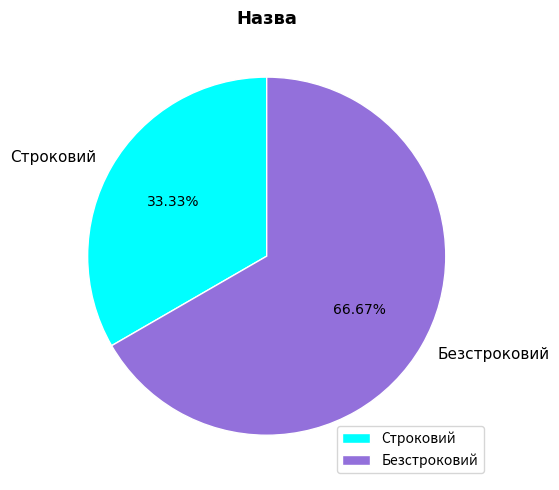

What is the largest slice in the pie chart?

Безстроковий